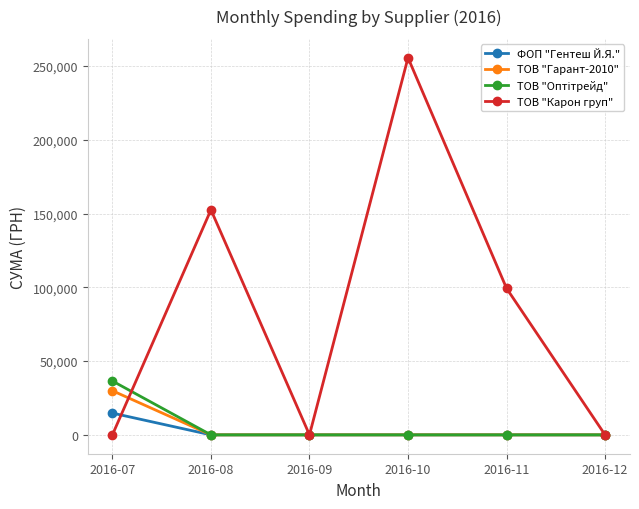

What is the value of the ТОВ "Карон груп" point at the 5th from the left?

99317.8